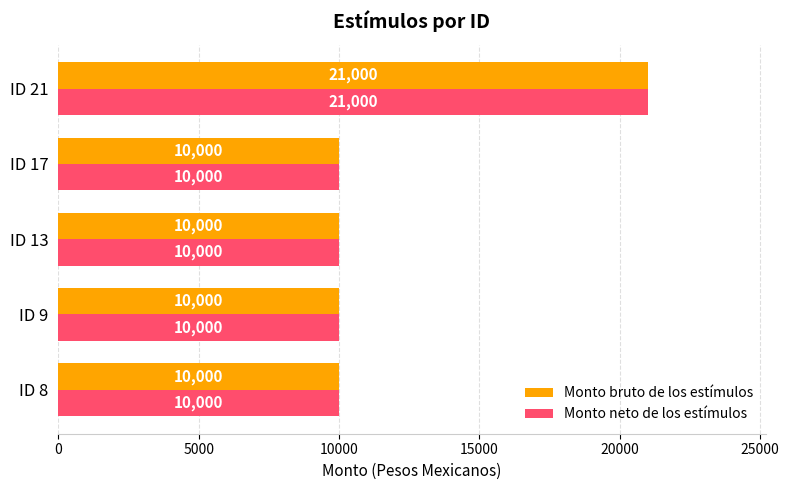

True or false: Monto bruto de los estímulos has a value of 6284 at ID 13.

False